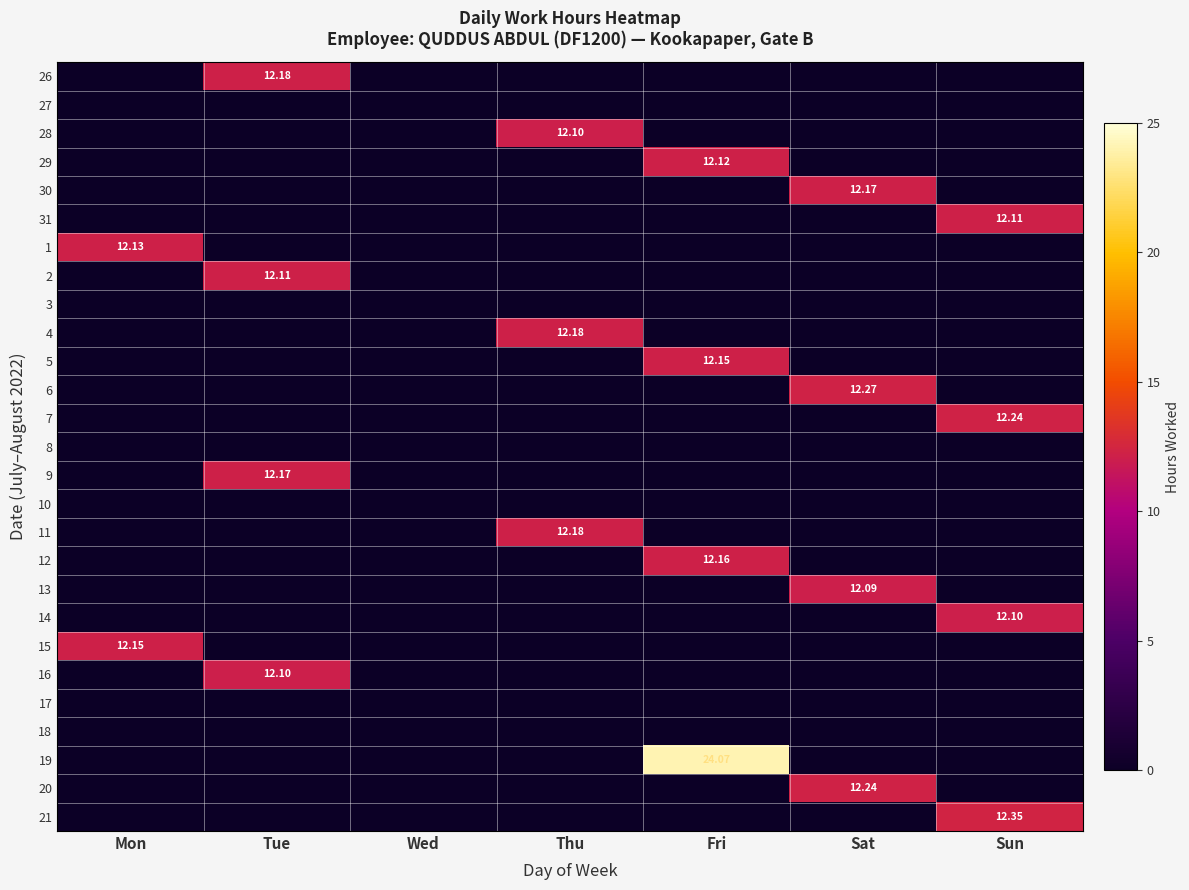

List the labels in order of 9 value, largest first.

Tue, Mon, Wed, Thu, Fri, Sat, Sun